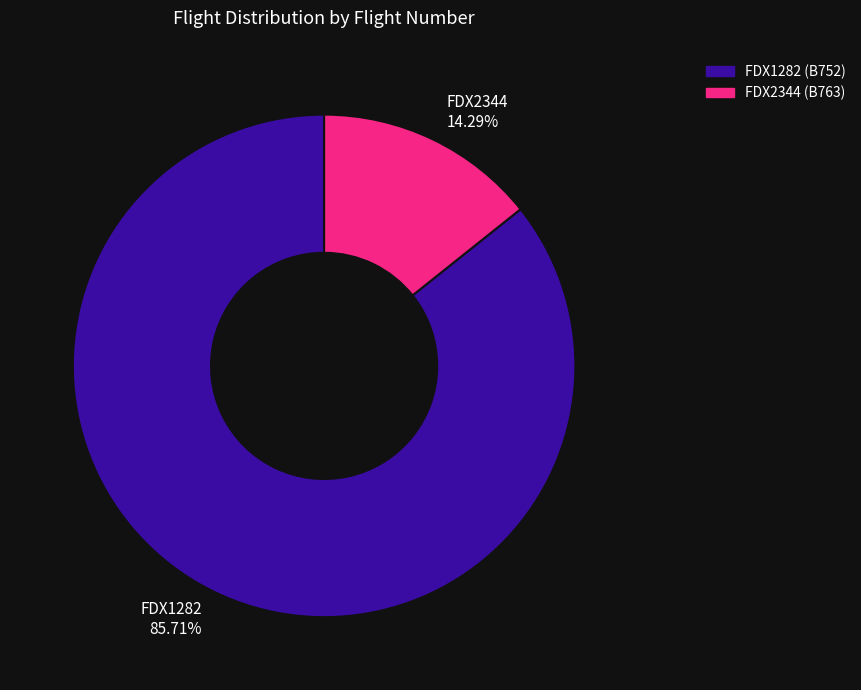

How many slices are in this pie chart?

2